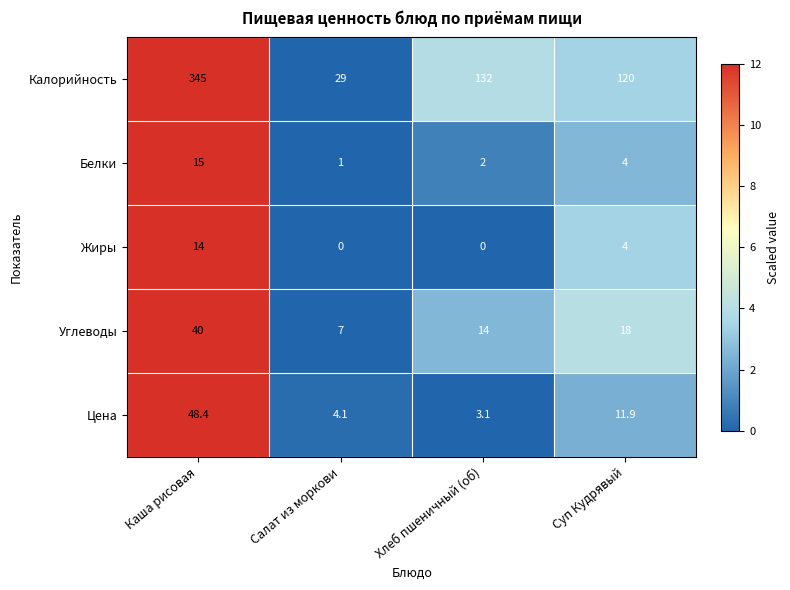

Reading left to right, list all the values displayed in this chart.

Калорийность: Каша рисовая=345.0	Салат из моркови=29.0	Хлеб пшеничный (об)=132.0	Суп Кудрявый=120.0
Белки: Каша рисовая=15.0	Салат из моркови=1.0	Хлеб пшеничный (об)=2.0	Суп Кудрявый=4.0
Жиры: Каша рисовая=14.0	Салат из моркови=0.0	Хлеб пшеничный (об)=0.0	Суп Кудрявый=4.0
Углеводы: Каша рисовая=40.0	Салат из моркови=7.0	Хлеб пшеничный (об)=14.0	Суп Кудрявый=18.0
Цена: Каша рисовая=48.4	Салат из моркови=4.1	Хлеб пшеничный (об)=3.1	Суп Кудрявый=11.9